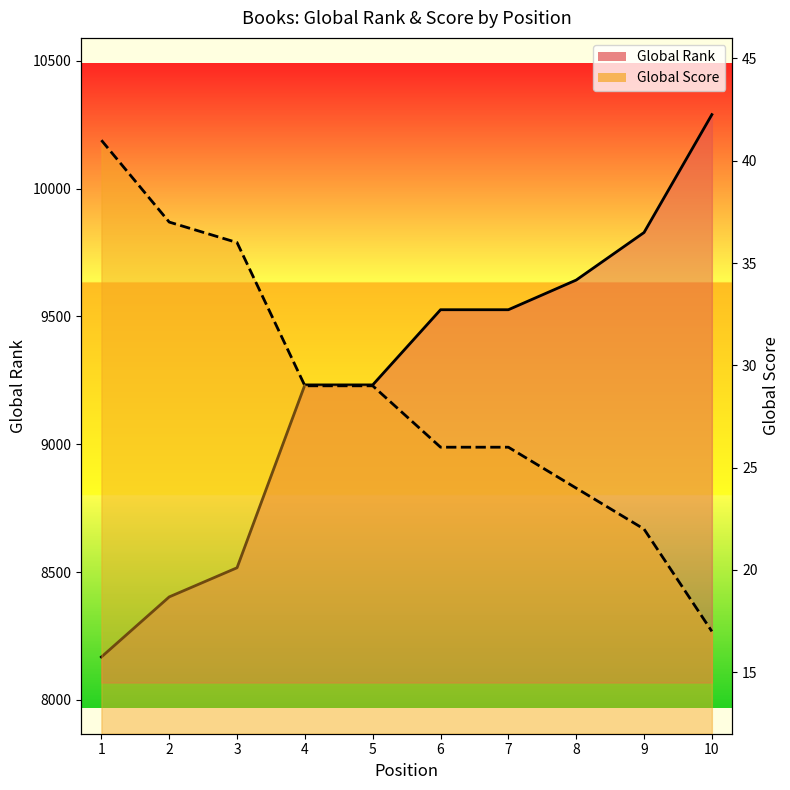

What is the average value of the Global Rank series?

9236